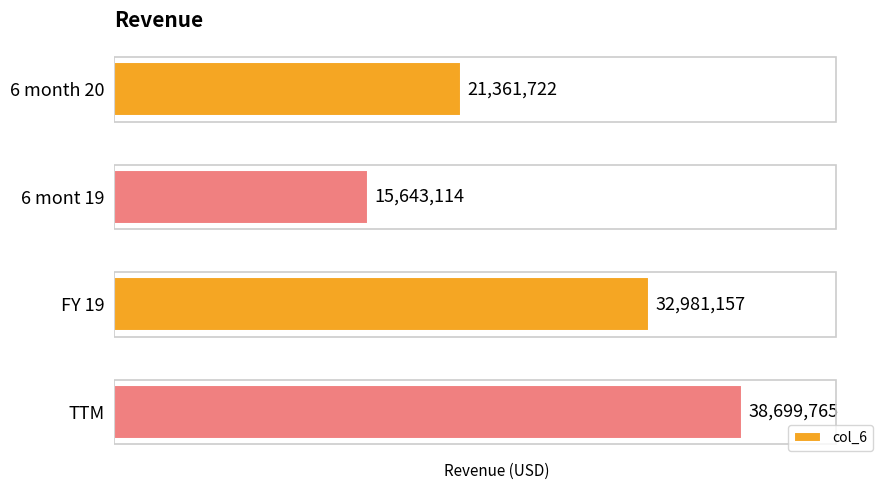

Reading bottom to top, what are all the values shown in this chart?

TTM=38699765	FY 19=32981157	6 mont 19=15643114	6 month 20=21361722